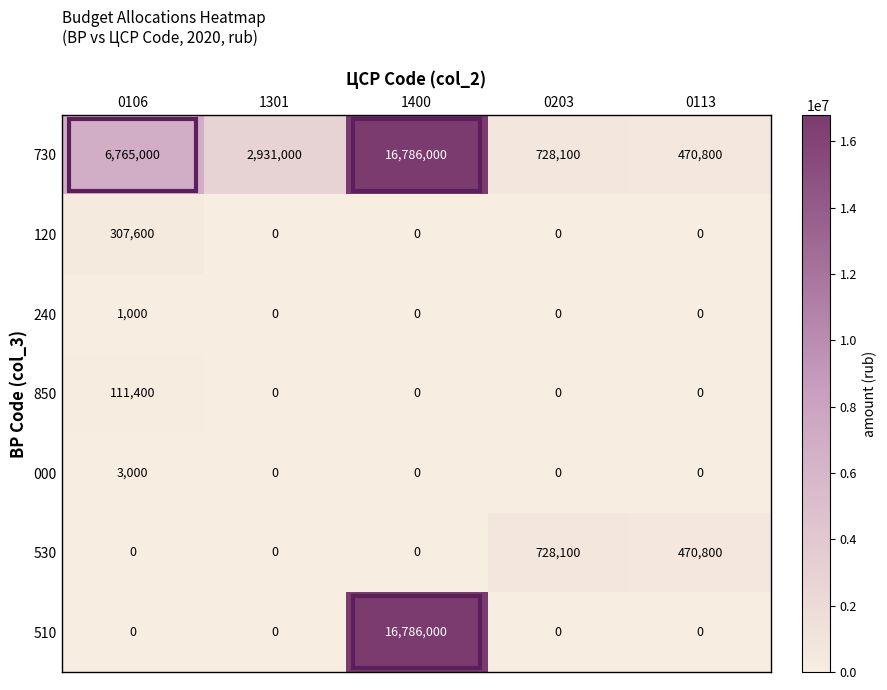

How many categories are shown in the chart?

5